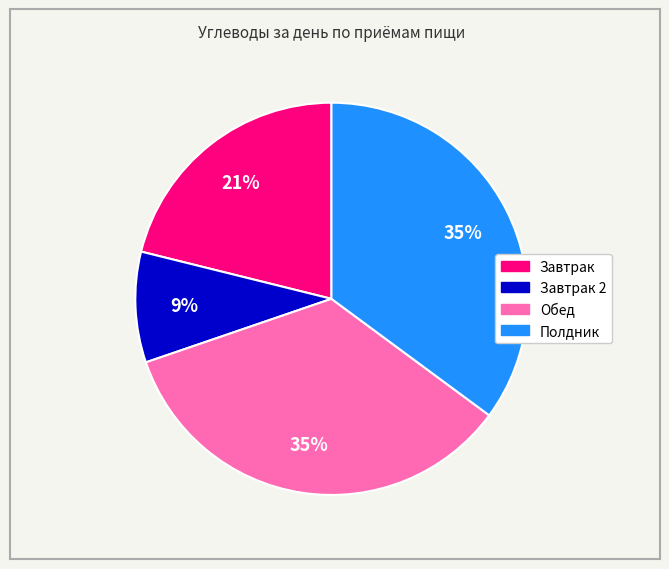

To the nearest percent, what is the difference between the largest and smallest slice percentages?

26%